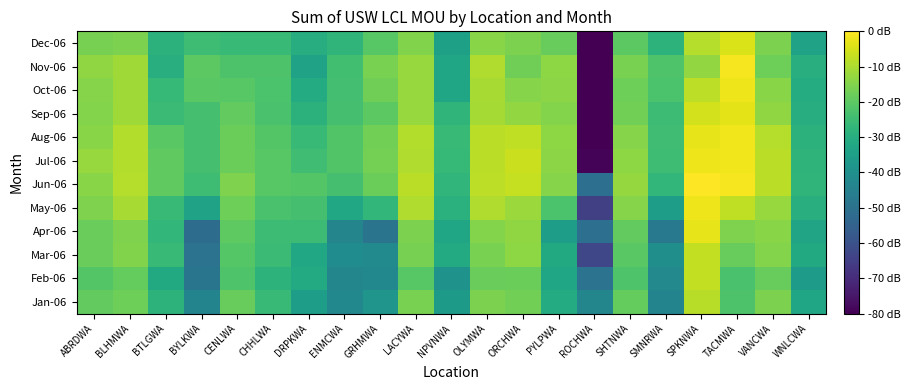

Reading left to right, list all the values displayed in this chart.

Jan-06: ABRDWA=4.0	BLHMWA=4.1	BTLGWA=3.4	BYLKWA=2.4	CENLWA=4.1	CHHLWA=3.6	DRPKWA=3.0	ENMCWA=2.5	GRHMWA=2.8	LACYWA=4.2	NPVNWA=2.9	OLYMWA=4.3	ORCHWA=4.2	PYLPWA=3.3	ROCHWA=2.4	SHTNWA=4.0	SMNRWA=2.4	SPKNWA=4.7	TACMWA=3.8	VANCWA=4.2	WNLCWA=3.1
Feb-06: ABRDWA=3.9	BLHMWA=4.0	BTLGWA=3.2	BYLKWA=2.1	CENLWA=3.8	CHHLWA=3.4	DRPKWA=3.2	ENMCWA=2.4	GRHMWA=2.5	LACYWA=3.9	NPVNWA=2.7	OLYMWA=4.1	ORCHWA=4.1	PYLPWA=3.1	ROCHWA=2.0	SHTNWA=3.8	SMNRWA=2.5	SPKNWA=4.8	TACMWA=3.8	VANCWA=4.1	WNLCWA=2.9
Mar-06: ABRDWA=4.1	BLHMWA=4.3	BTLGWA=3.6	BYLKWA=2.0	CENLWA=3.9	CHHLWA=3.6	DRPKWA=3.1	ENMCWA=2.6	GRHMWA=2.5	LACYWA=4.2	NPVNWA=3.2	OLYMWA=4.2	ORCHWA=4.4	PYLPWA=3.2	ROCHWA=1.1	SHTNWA=3.9	SMNRWA=2.6	SPKNWA=4.8	TACMWA=4.1	VANCWA=4.3	WNLCWA=3.2
Apr-06: ABRDWA=4.1	BLHMWA=4.3	BTLGWA=3.5	BYLKWA=1.9	CENLWA=4.0	CHHLWA=3.6	DRPKWA=3.6	ENMCWA=2.4	GRHMWA=2.0	LACYWA=4.3	NPVNWA=3.1	OLYMWA=4.3	ORCHWA=4.4	PYLPWA=3.0	ROCHWA=1.9	SHTNWA=4.0	SMNRWA=2.2	SPKNWA=5.1	TACMWA=4.3	VANCWA=4.3	WNLCWA=3.1
May-06: ABRDWA=4.3	BLHMWA=4.6	BTLGWA=3.6	BYLKWA=3.1	CENLWA=4.1	CHHLWA=3.8	DRPKWA=3.7	ENMCWA=3.2	GRHMWA=3.5	LACYWA=4.7	NPVNWA=3.4	OLYMWA=4.7	ORCHWA=4.5	PYLPWA=3.8	ROCHWA=1.0	SHTNWA=4.3	SMNRWA=3.0	SPKNWA=5.2	TACMWA=4.8	VANCWA=4.5	WNLCWA=3.3
Jun-06: ABRDWA=4.3	BLHMWA=4.7	BTLGWA=4.0	BYLKWA=3.7	CENLWA=4.3	CHHLWA=3.9	DRPKWA=3.9	ENMCWA=3.7	GRHMWA=4.1	LACYWA=4.7	NPVNWA=3.5	OLYMWA=4.8	ORCHWA=4.8	PYLPWA=4.3	ROCHWA=1.9	SHTNWA=4.5	SMNRWA=3.5	SPKNWA=5.3	TACMWA=5.2	VANCWA=4.8	WNLCWA=3.5
Jul-06: ABRDWA=4.5	BLHMWA=4.7	BTLGWA=4.0	BYLKWA=3.7	CENLWA=4.1	CHHLWA=3.9	DRPKWA=3.7	ENMCWA=3.9	GRHMWA=4.2	LACYWA=4.7	NPVNWA=3.6	OLYMWA=4.8	ORCHWA=4.9	PYLPWA=4.4	ROCHWA=0.1	SHTNWA=4.4	SMNRWA=3.6	SPKNWA=5.2	TACMWA=5.2	VANCWA=4.7	WNLCWA=3.4
Aug-06: ABRDWA=4.3	BLHMWA=4.7	BTLGWA=4.0	BYLKWA=3.7	CENLWA=4.1	CHHLWA=3.9	DRPKWA=3.6	ENMCWA=3.9	GRHMWA=4.2	LACYWA=4.7	NPVNWA=3.6	OLYMWA=4.8	ORCHWA=4.8	PYLPWA=4.4	ROCHWA=0.0	SHTNWA=4.3	SMNRWA=3.7	SPKNWA=5.1	TACMWA=5.2	VANCWA=4.7	WNLCWA=3.4
Sep-06: ABRDWA=4.3	BLHMWA=4.5	BTLGWA=3.6	BYLKWA=3.7	CENLWA=4.0	CHHLWA=3.8	DRPKWA=3.4	ENMCWA=3.7	GRHMWA=4.0	LACYWA=4.5	NPVNWA=3.5	OLYMWA=4.6	ORCHWA=4.4	PYLPWA=4.3	ROCHWA=0.0	SHTNWA=4.2	SMNRWA=3.6	SPKNWA=4.9	TACMWA=5.1	VANCWA=4.4	WNLCWA=3.3
Oct-06: ABRDWA=4.3	BLHMWA=4.5	BTLGWA=3.6	BYLKWA=3.9	CENLWA=3.9	CHHLWA=3.8	DRPKWA=3.3	ENMCWA=3.7	GRHMWA=4.1	LACYWA=4.5	NPVNWA=3.1	OLYMWA=4.6	ORCHWA=4.3	PYLPWA=4.4	ROCHWA=0.0	SHTNWA=4.1	SMNRWA=3.8	SPKNWA=4.8	TACMWA=5.2	VANCWA=4.4	WNLCWA=3.3
Nov-06: ABRDWA=4.4	BLHMWA=4.5	BTLGWA=3.3	BYLKWA=4.0	CENLWA=3.8	CHHLWA=3.8	DRPKWA=3.1	ENMCWA=3.7	GRHMWA=4.2	LACYWA=4.5	NPVNWA=3.1	OLYMWA=4.7	ORCHWA=4.1	PYLPWA=4.4	ROCHWA=0.0	SHTNWA=4.2	SMNRWA=3.8	SPKNWA=4.4	TACMWA=5.2	VANCWA=4.1	WNLCWA=3.3
Dec-06: ABRDWA=4.2	BLHMWA=4.2	BTLGWA=3.4	BYLKWA=3.7	CENLWA=3.6	CHHLWA=3.6	DRPKWA=3.3	ENMCWA=3.5	GRHMWA=3.9	LACYWA=4.3	NPVNWA=3.0	OLYMWA=4.4	ORCHWA=4.3	PYLPWA=4.1	ROCHWA=0.0	SHTNWA=4.0	SMNRWA=3.4	SPKNWA=4.7	TACMWA=5.0	VANCWA=4.3	WNLCWA=3.1